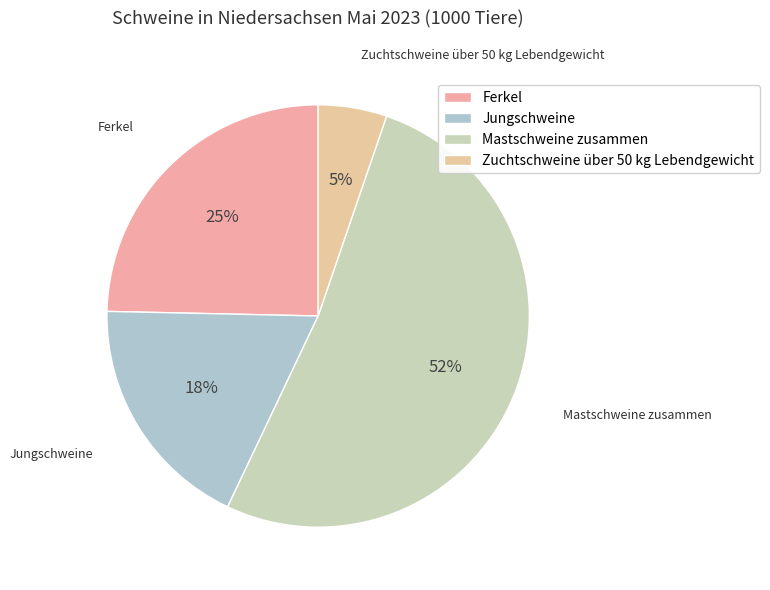

Is it true that Zuchtschweine über 50 kg Lebendgewicht is 5% of the pie?

True